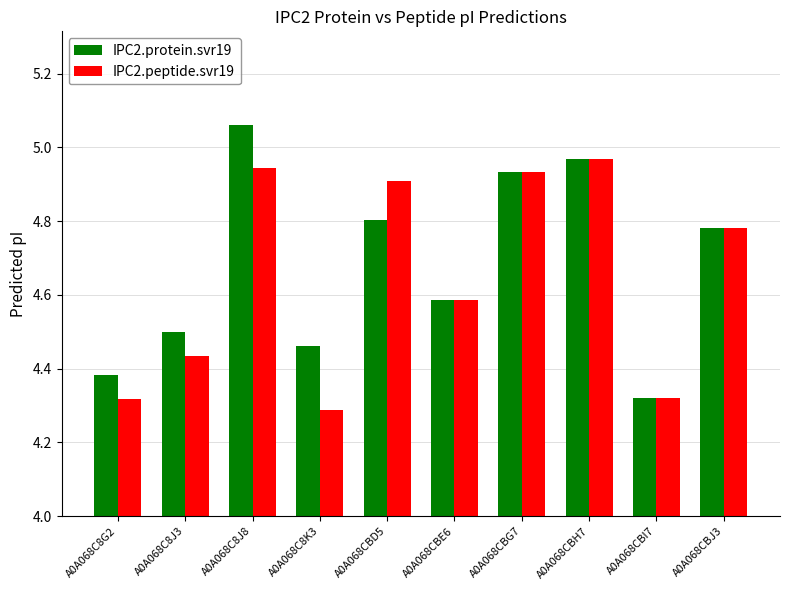

Is the value of IPC2.peptide.svr19 at A0A068C8K3 greater than the value of IPC2.protein.svr19 at A0A068CBE6?

No